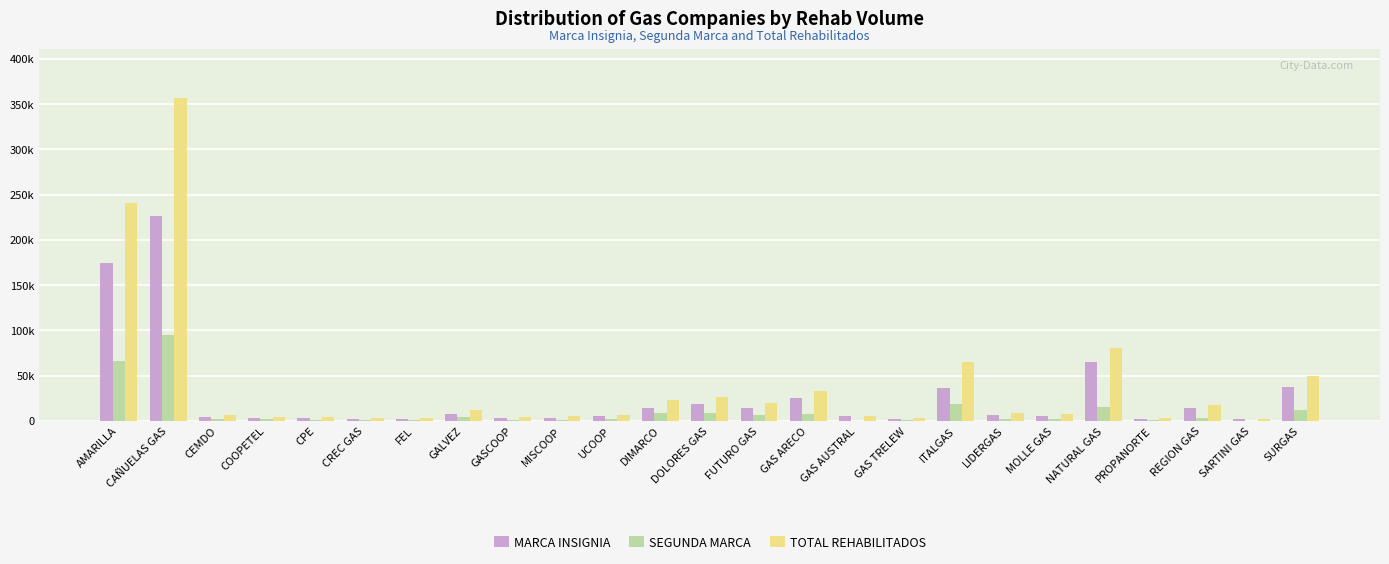

Is it true that SEGUNDA MARCA equals 666.6 at UCOOP?

False